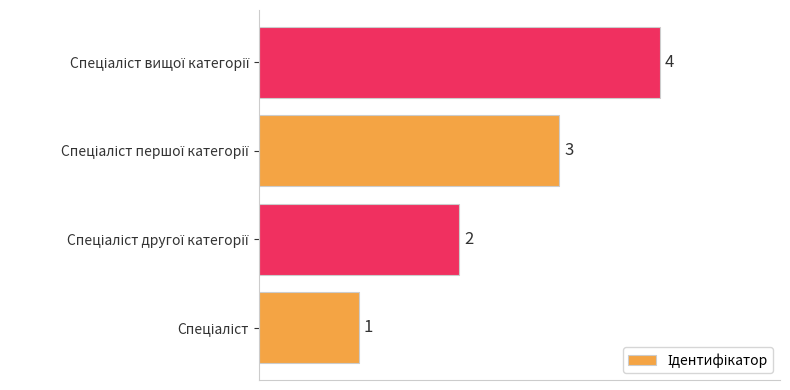

What is the difference between the maximum and minimum values?

3